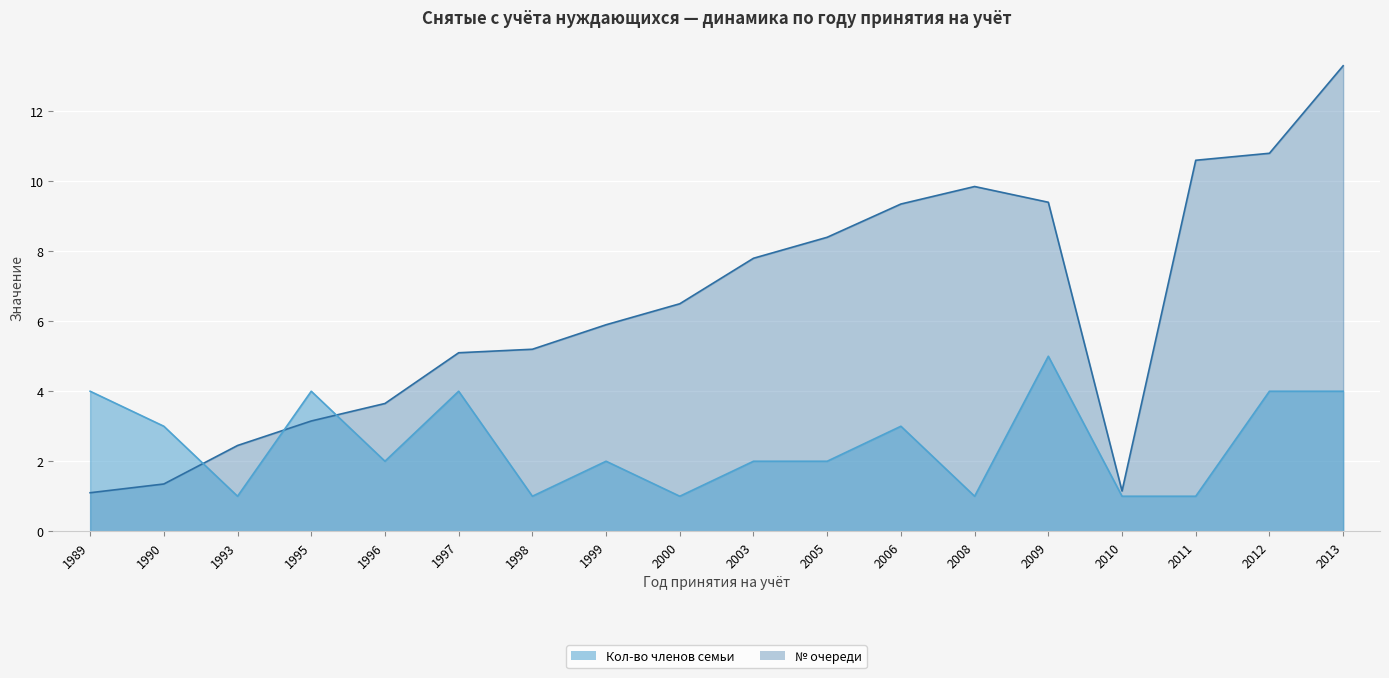

At which label does № очереди first exceed 6?

2000